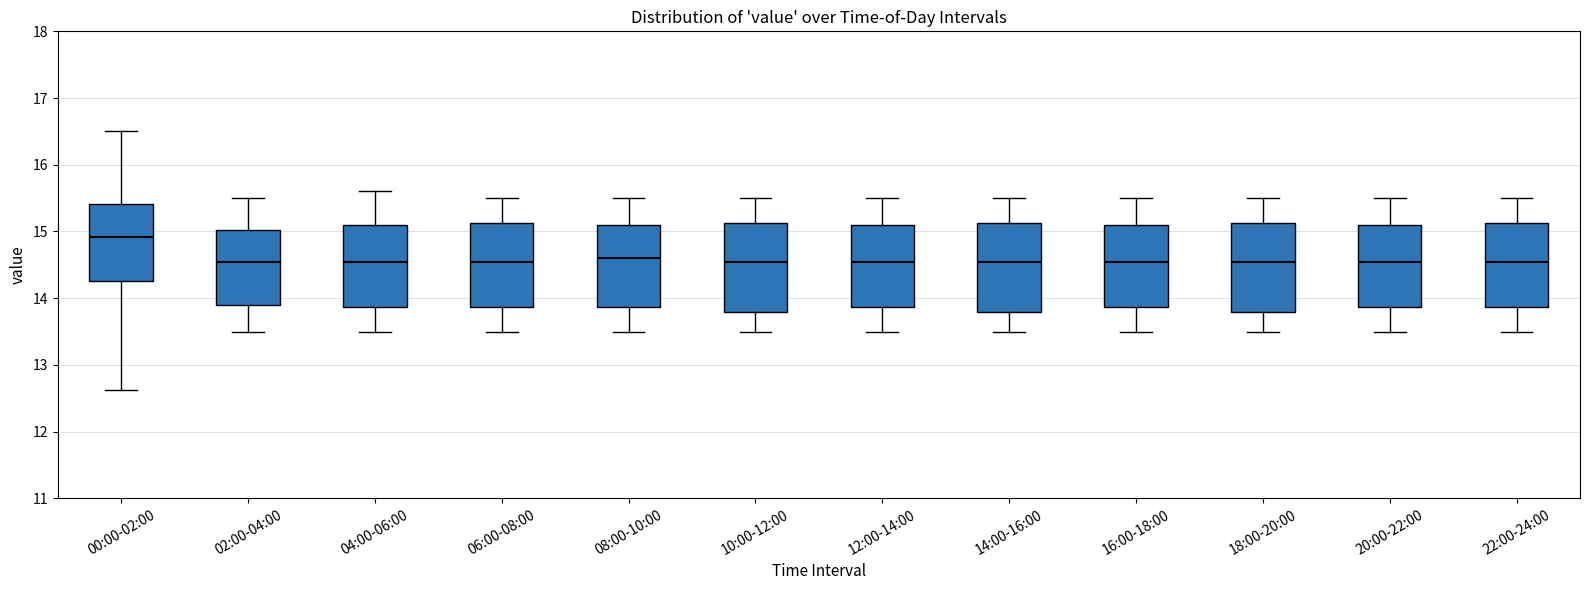

Reading left to right, transcribe this box plot: for each box, give where its median line is, the range the box spans, and where its two whiskers end, as read against the y-axis. The values are not printed on the chart, so give them approximately, as read against the axis.

00:00-02:00: median 14.9, box 14.3 to 15.4, whiskers 12.6 to 16.5
02:00-04:00: median 14.6, box 13.9 to 15.0, whiskers 13.5 to 15.5
04:00-06:00: median 14.6, box 13.9 to 15.1, whiskers 13.5 to 15.6
06:00-08:00: median 14.6, box 13.9 to 15.1, whiskers 13.5 to 15.5
08:00-10:00: median 14.6, box 13.9 to 15.1, whiskers 13.5 to 15.5
10:00-12:00: median 14.6, box 13.8 to 15.1, whiskers 13.5 to 15.5
12:00-14:00: median 14.6, box 13.9 to 15.1, whiskers 13.5 to 15.5
14:00-16:00: median 14.6, box 13.8 to 15.1, whiskers 13.5 to 15.5
16:00-18:00: median 14.6, box 13.9 to 15.1, whiskers 13.5 to 15.5
18:00-20:00: median 14.6, box 13.8 to 15.1, whiskers 13.5 to 15.5
20:00-22:00: median 14.6, box 13.9 to 15.1, whiskers 13.5 to 15.5
22:00-24:00: median 14.6, box 13.9 to 15.1, whiskers 13.5 to 15.5